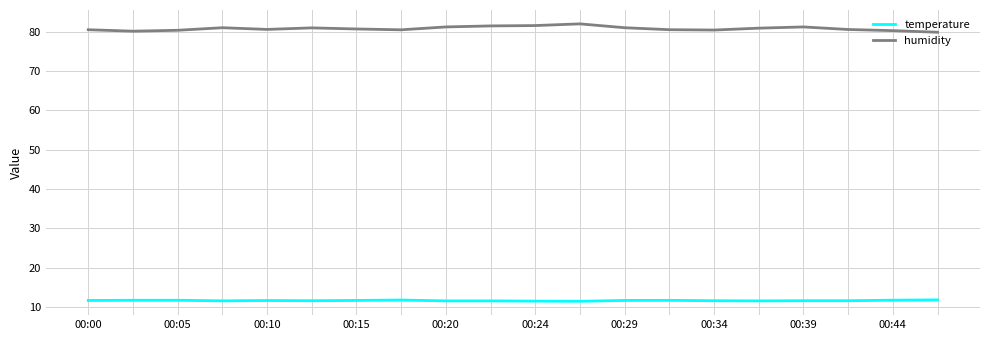

True or false: humidity has more than 0 interior local peaks.

True